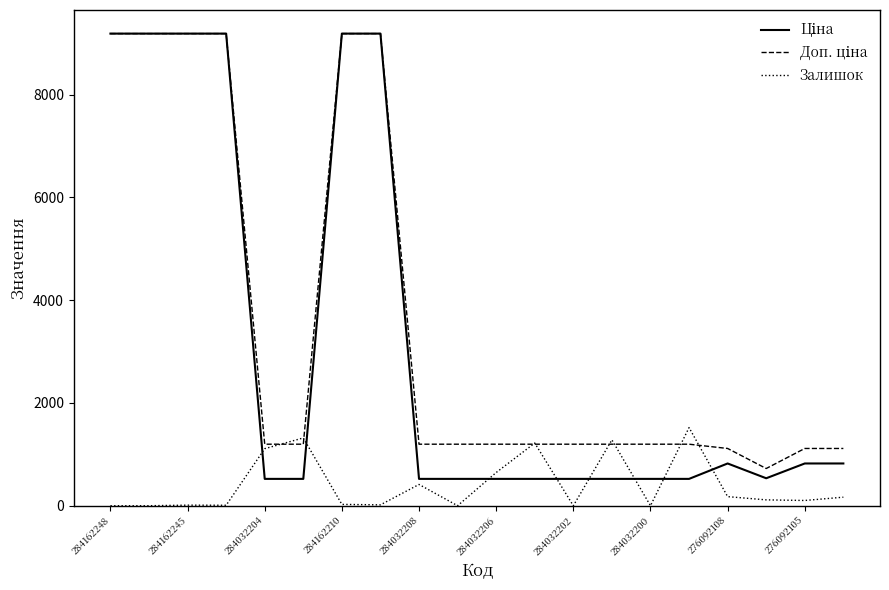

What is the maximum value shown in the chart?

9185.1